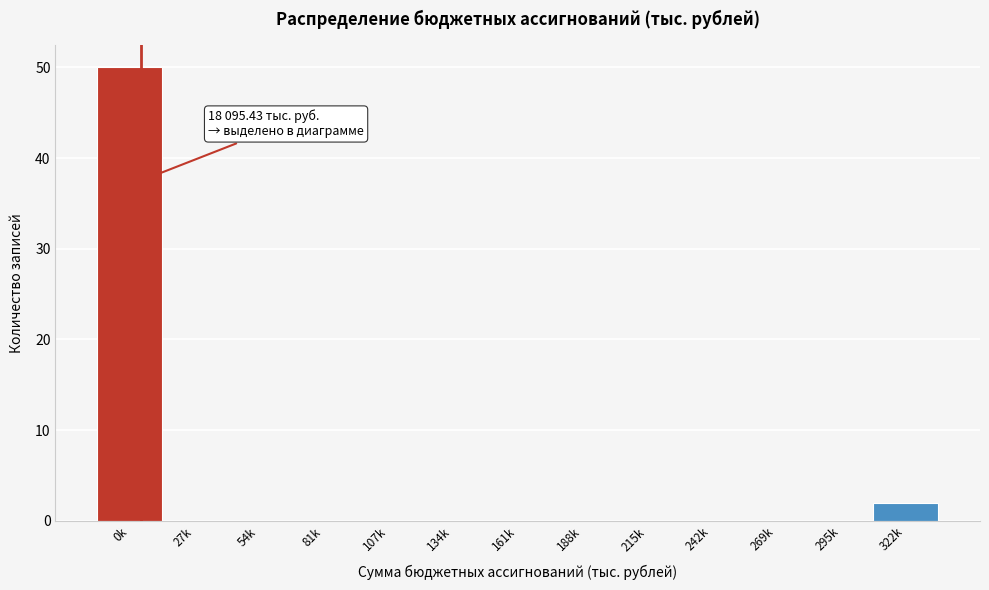

Reading right to left, transcribe all the data shown in this chart.

322k=2	295k=0	269k=0	242k=0	215k=0	188k=0	161k=0	134k=0	107k=0	81k=0	54k=0	27k=0	0k=50